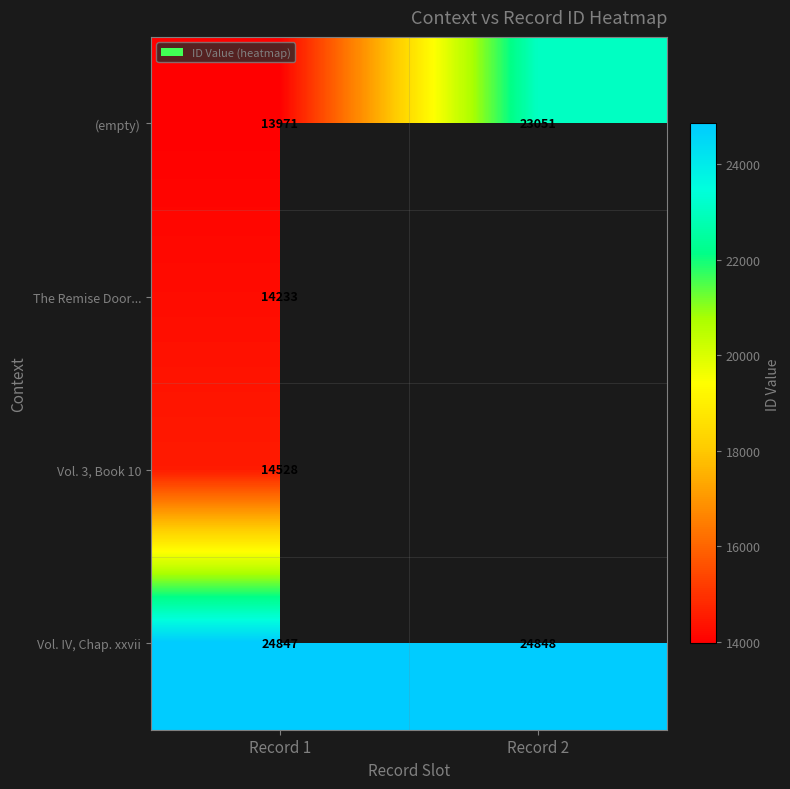

Rank the series at Record 1 from lowest to highest value.

(empty), The Remise Door..., Vol. 3, Book 10, Vol. IV, Chap. xxvii